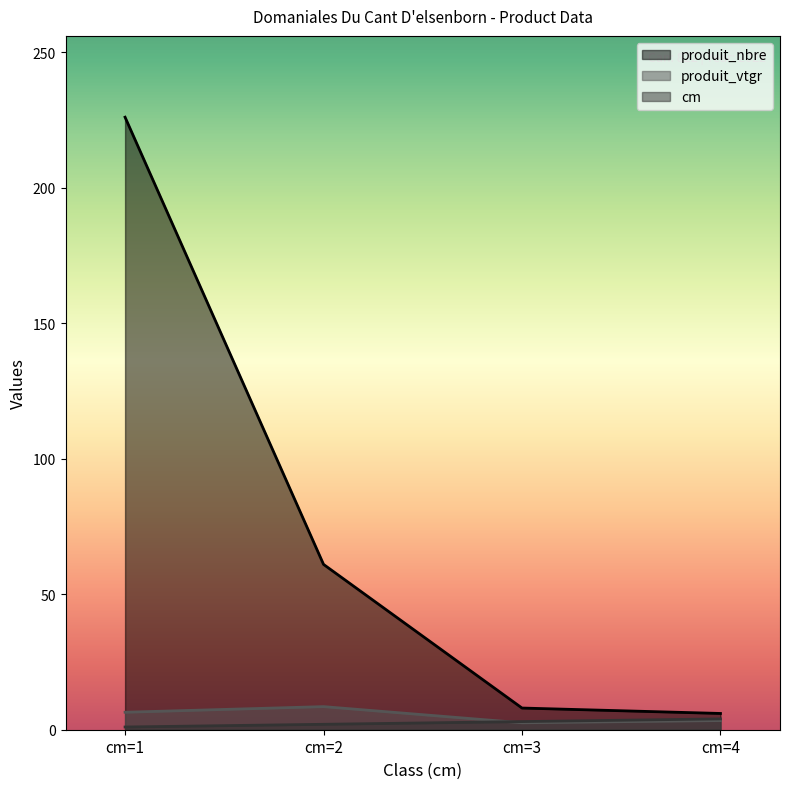

What is the highest value of the produit_vtgr series?

8.5